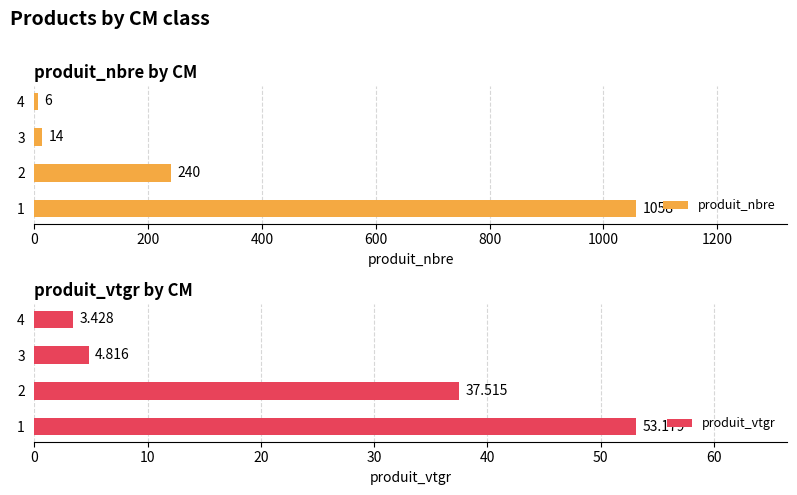

The value of produit_vtgr at 400 is 4.8. True or false?

True